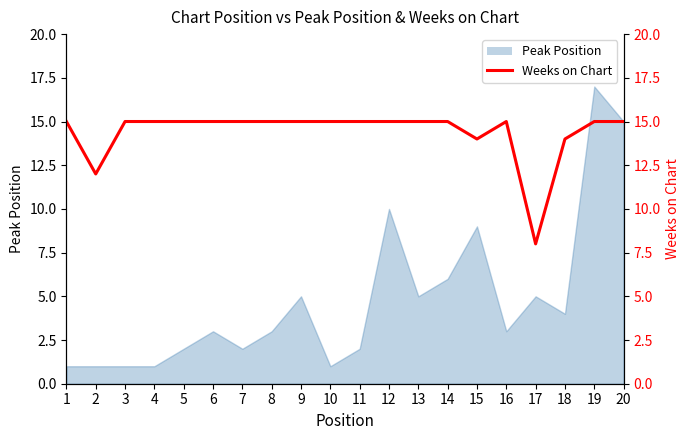

List the labels in order of value, largest first.

1, 3, 4, 5, 6, 7, 8, 9, 10, 11, 12, 13, 14, 16, 19, 20, 15, 18, 2, 17